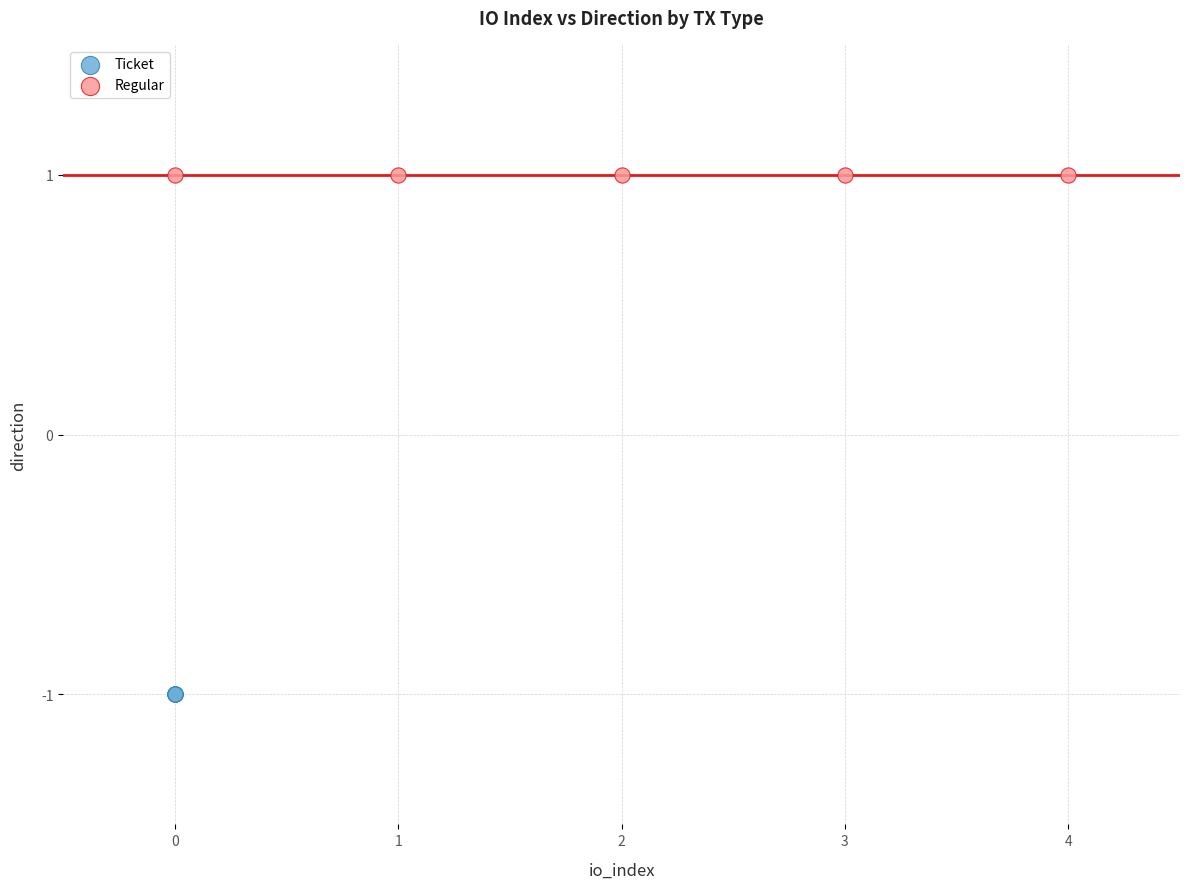

Which series contains the lowest Y value?

Ticket